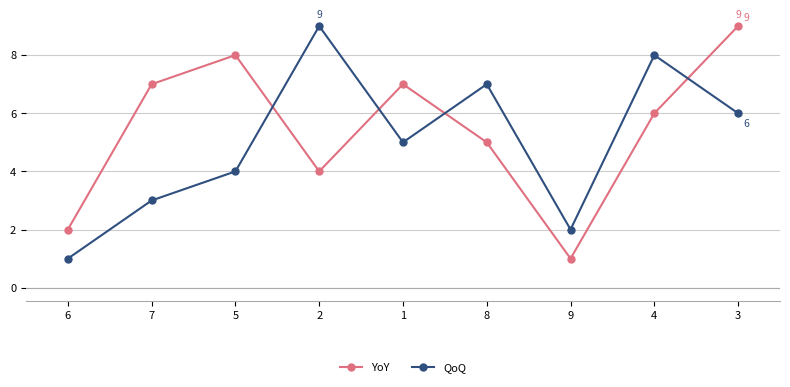

What is the minimum value for QoQ?

1